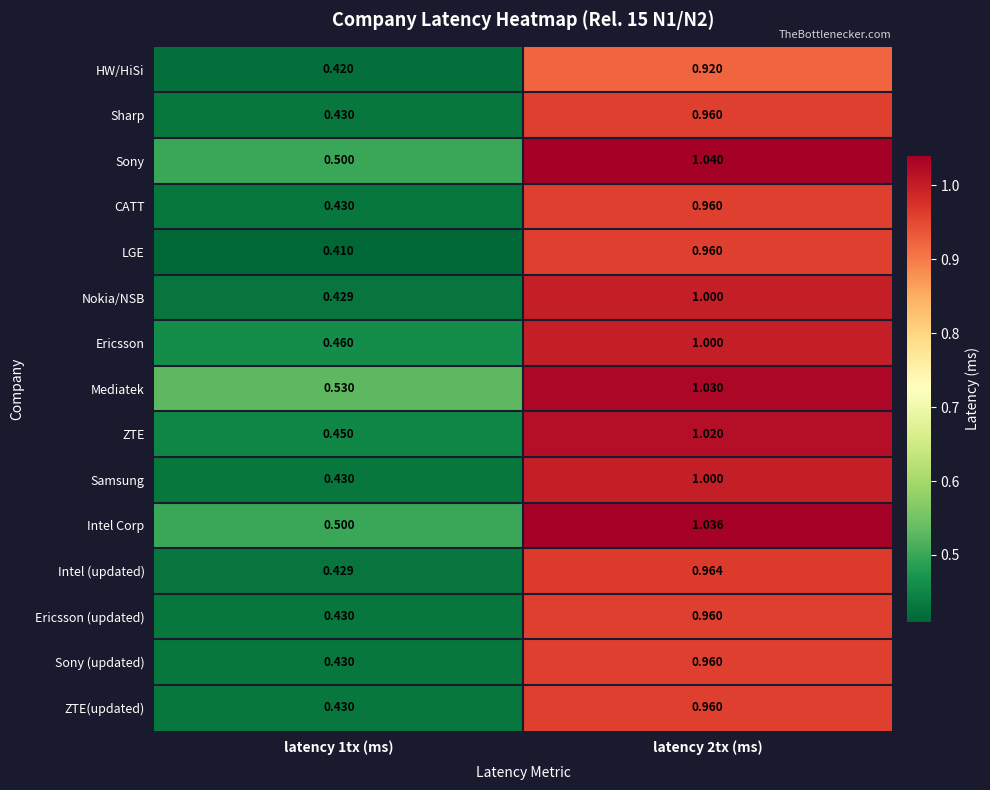

Which series changed the most between latency 1tx (ms) and latency 2tx (ms)?

Nokia/NSB